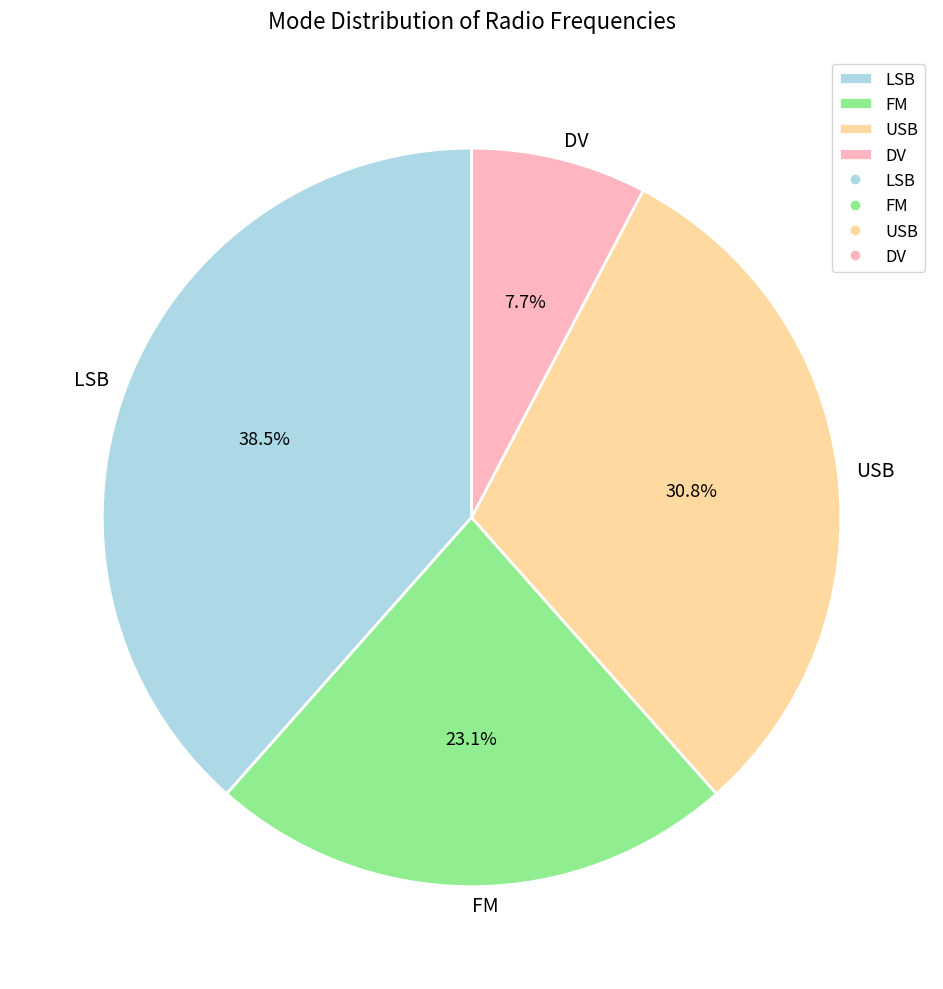

To the nearest percent, what percentage of the pie is FM?

23%